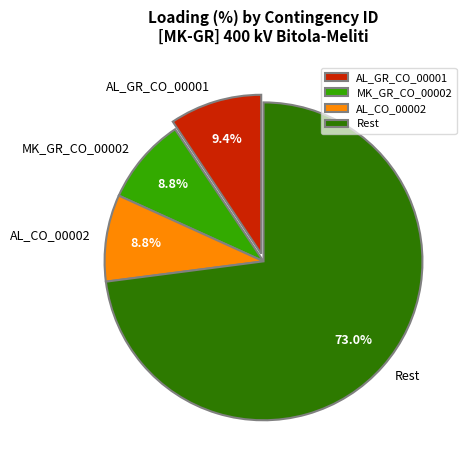

Approximately how many times larger is the value at AL_CO_00002 compared to MK_GR_CO_00002?

1.0